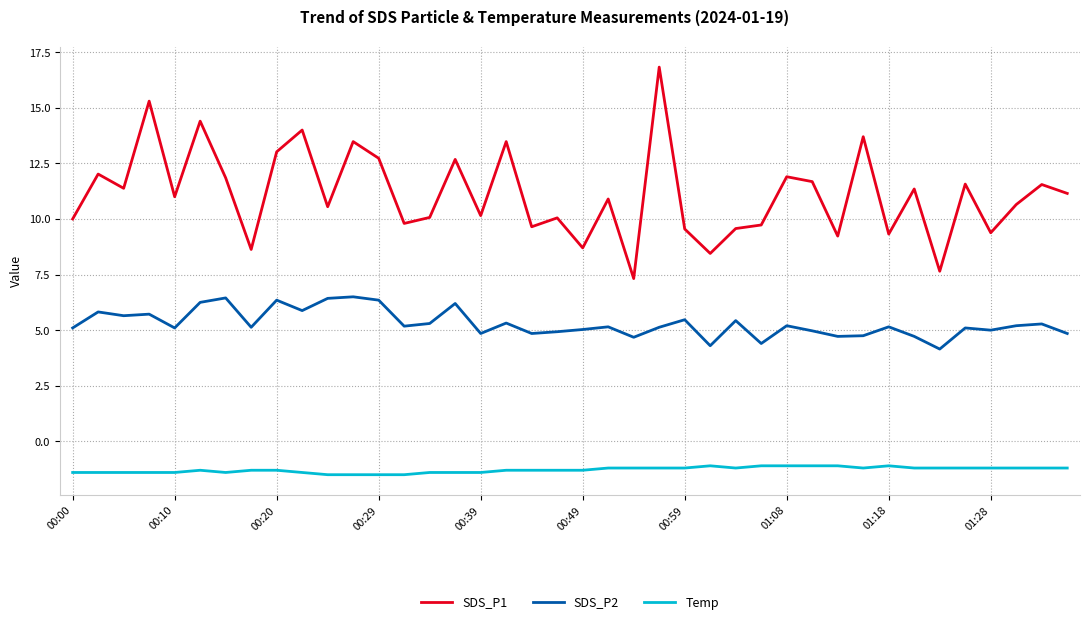

Does the chart have visible grid lines?

Yes